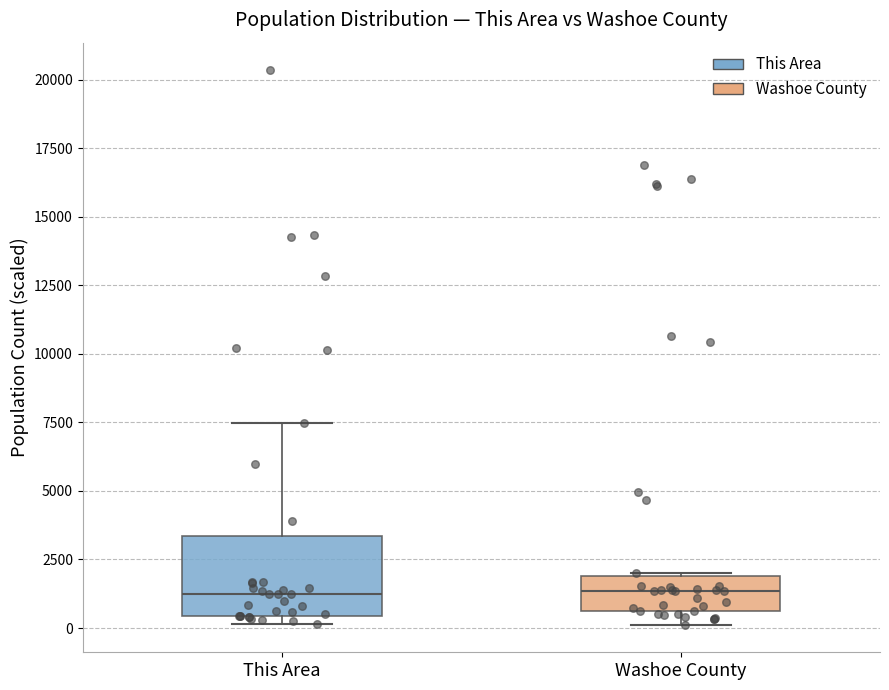

Reading left to right, read every box against the y-axis: the position of its median line, the range the box covers, and the ends of its whiskers. The values are not printed on the chart, so give them approximately, as read against the axis.

This Area: median 1000, box 500 to 3500, whiskers 0 to 7500
Washoe County: median 1500, box 500 to 2000, whiskers 0 to 2000